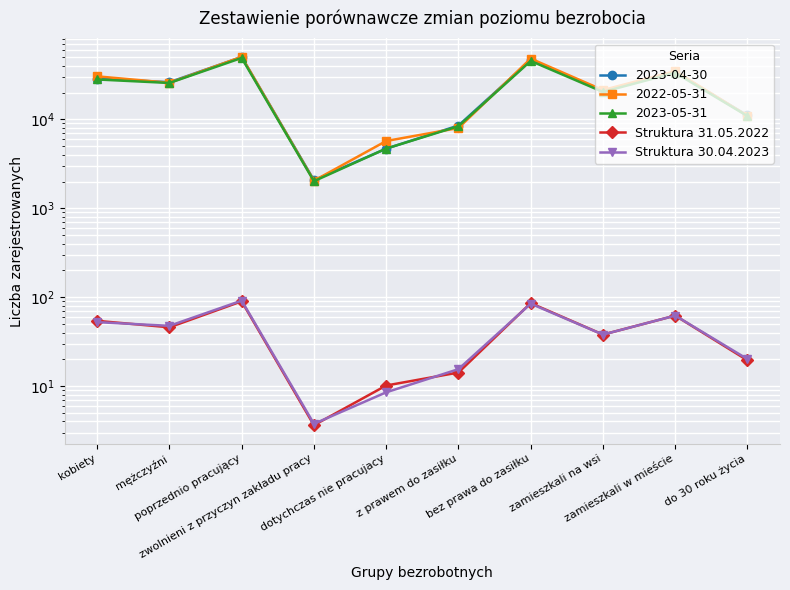

Which category has the lowest value across all series?

zwolnieni z przyczyn zakładu pracy